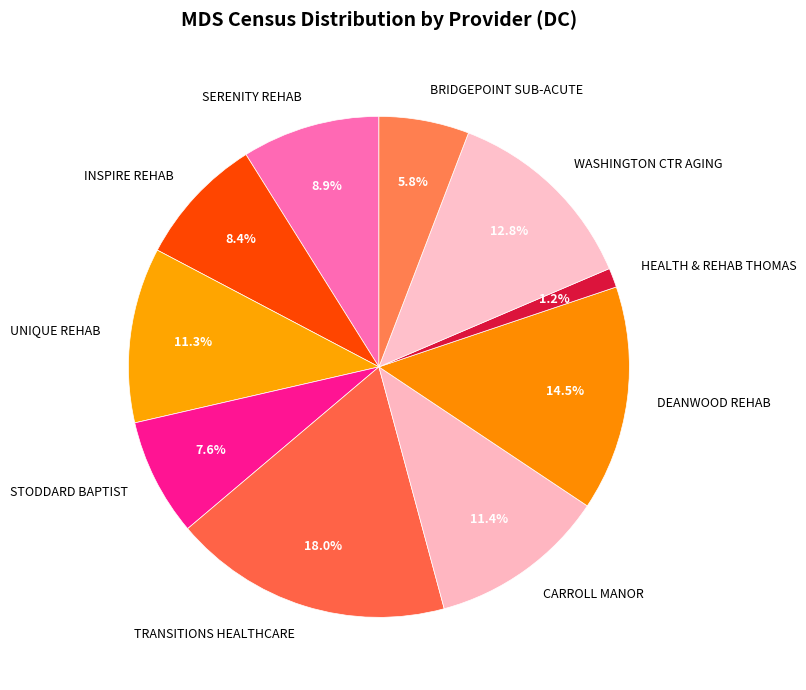

Which has a higher value, HEALTH & REHAB THOMAS or DEANWOOD REHAB?

DEANWOOD REHAB